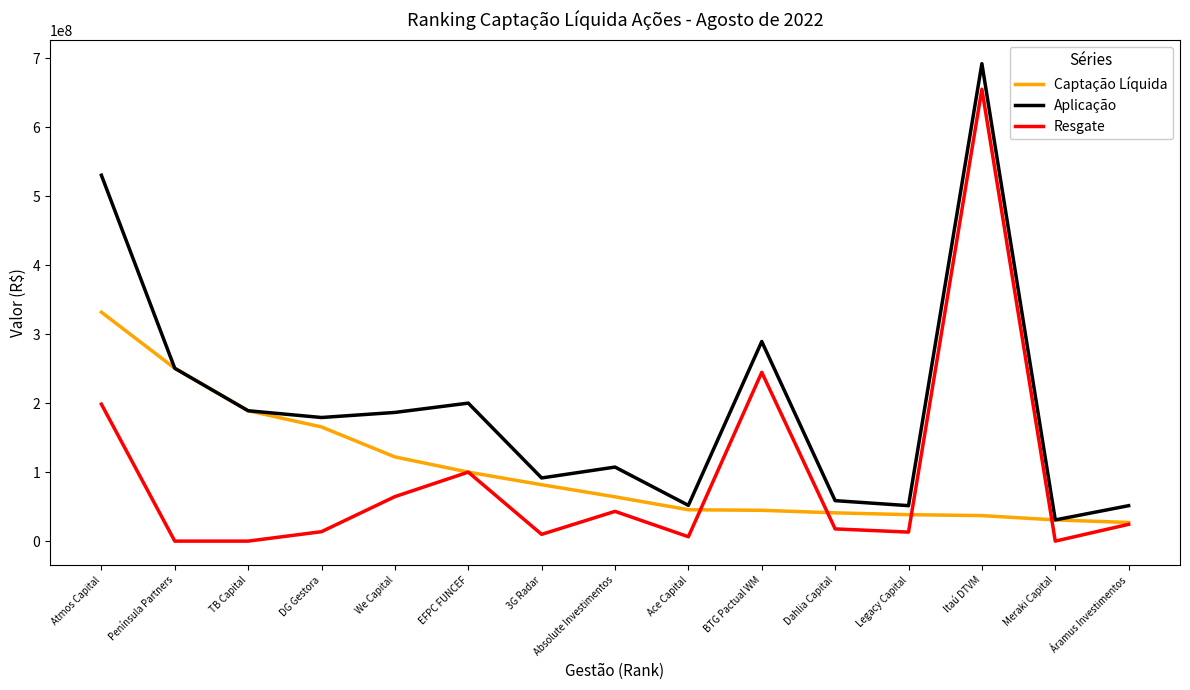

What is the maximum value for Resgate?

655010084.9